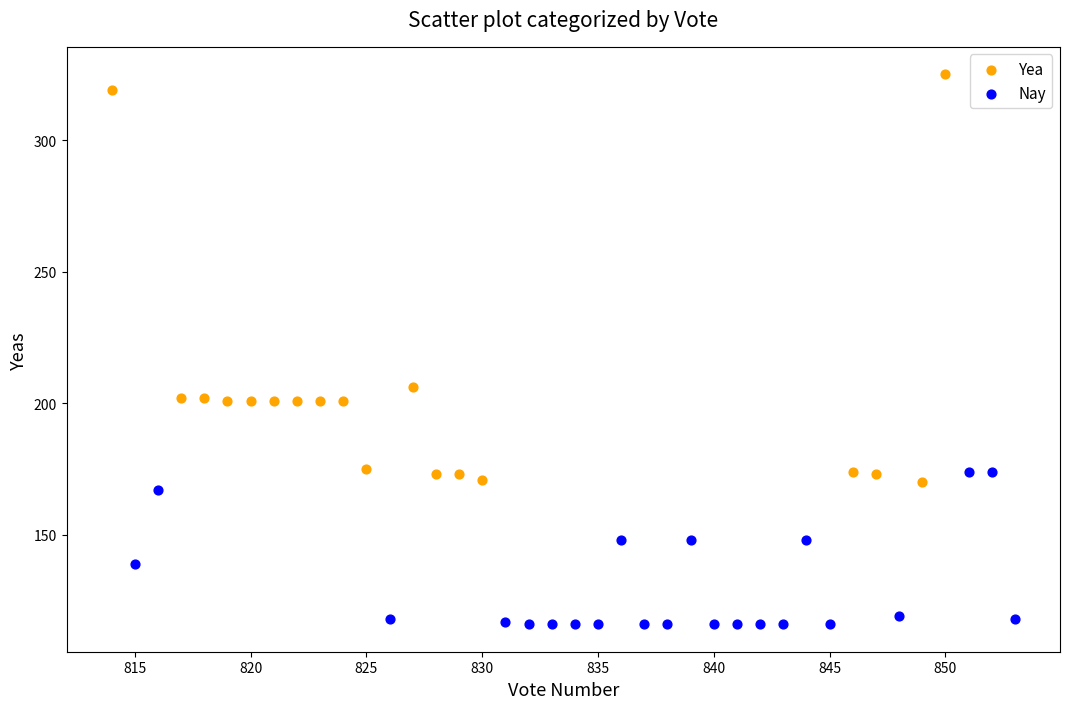

Which series contains the lowest Y value?

Nay